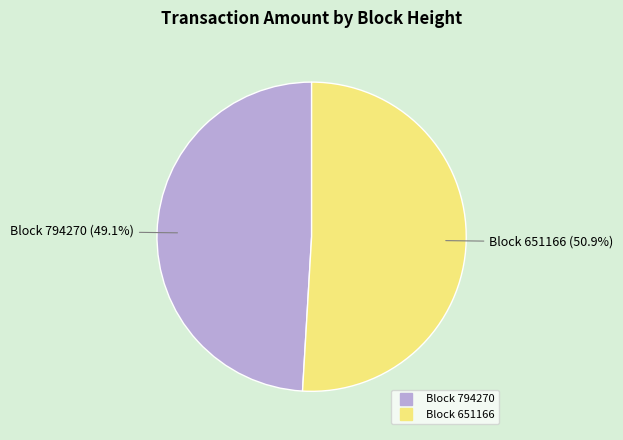

Is there a majority slice in this chart?

Yes